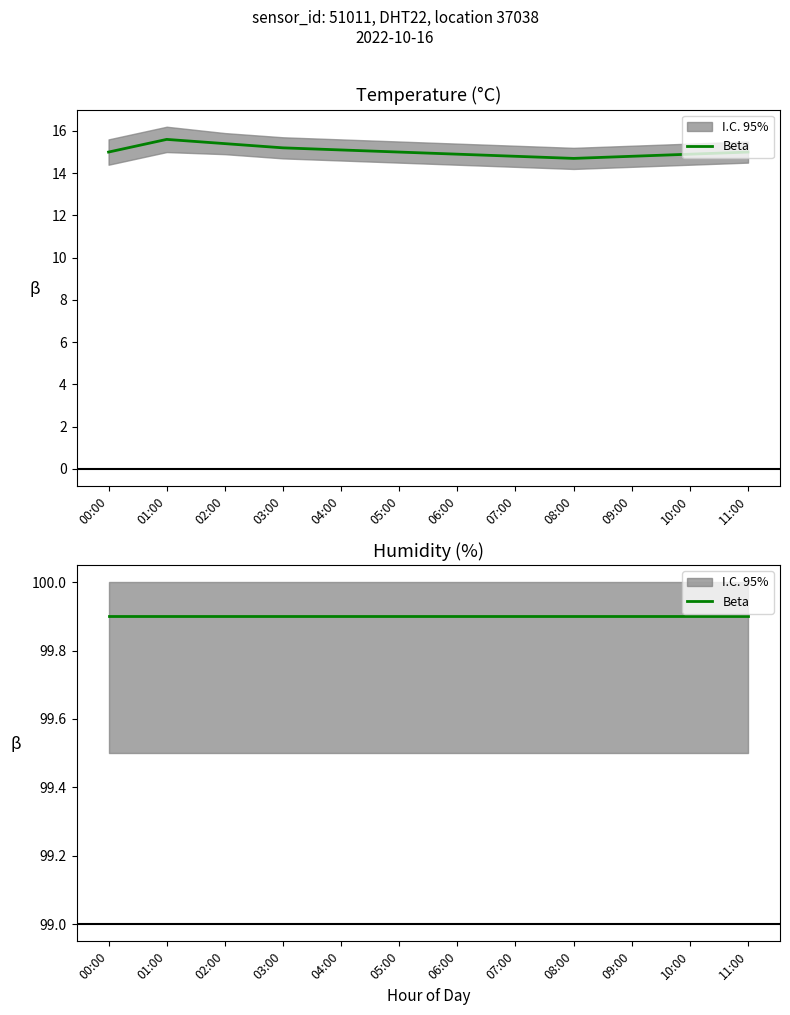

At which category does the data reach its first local valley?

08:00